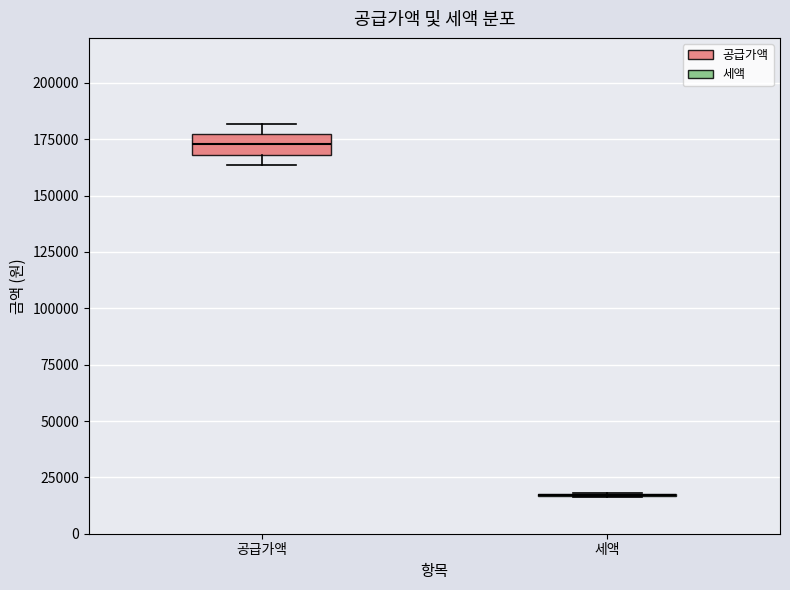

Reading left to right, read every box against the y-axis: the position of its median line, the range the box covers, and the ends of its whiskers. The values are not printed on the chart, so give them approximately, as read against the axis.

공급가액: median 175000 (inside the box), box 170000 to 175000, whiskers 165000 to 180000
세액: box collapsed to a line at 15000, whiskers 15000 to 20000